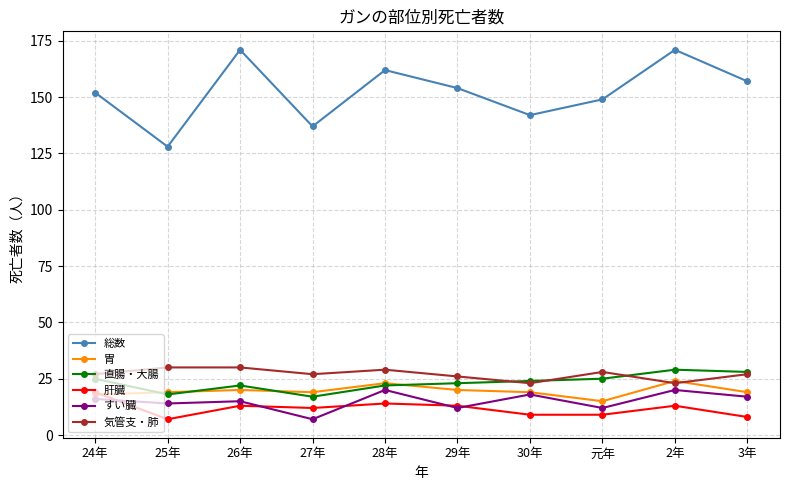

Is it true that 肝臓 equals 8 at 3年?

True